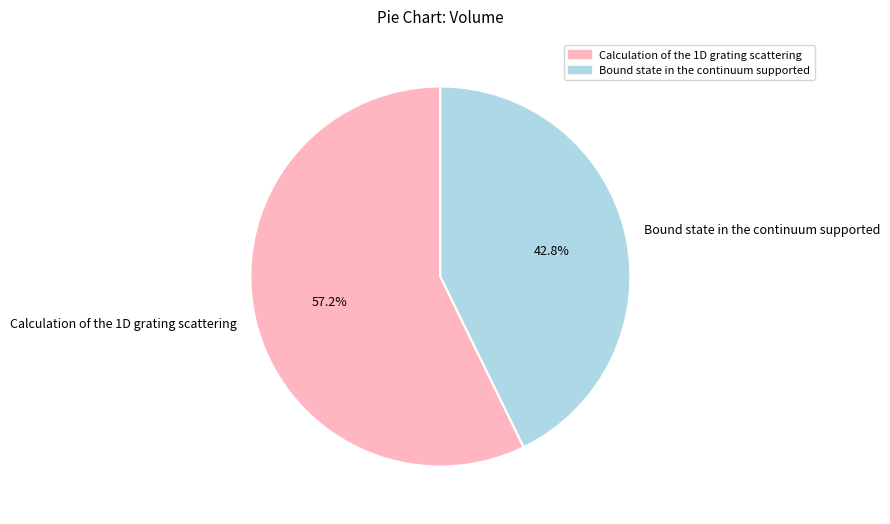

To the nearest percent, what portion does Bound state in the continuum supported represent?

43%